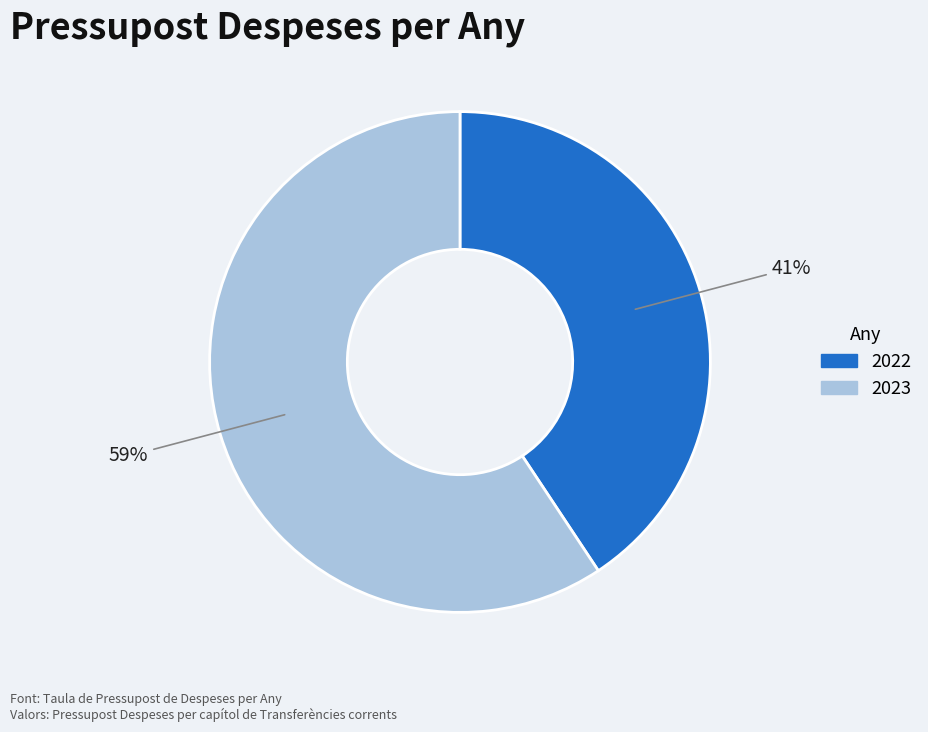

What is the largest slice in the pie chart?

2023